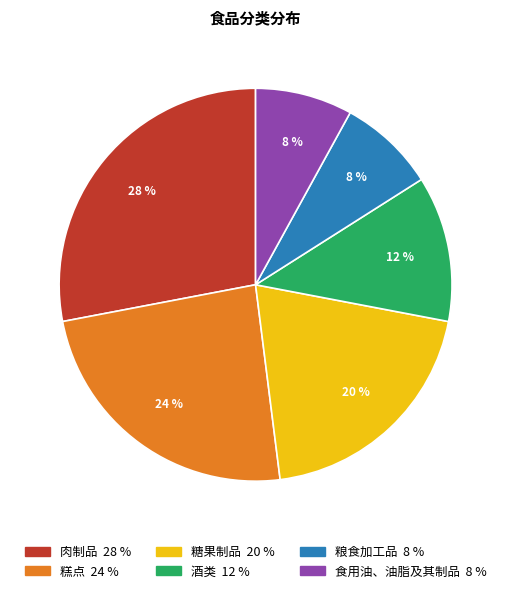

To the nearest percent, what percentage of the pie is 酒类?

12%